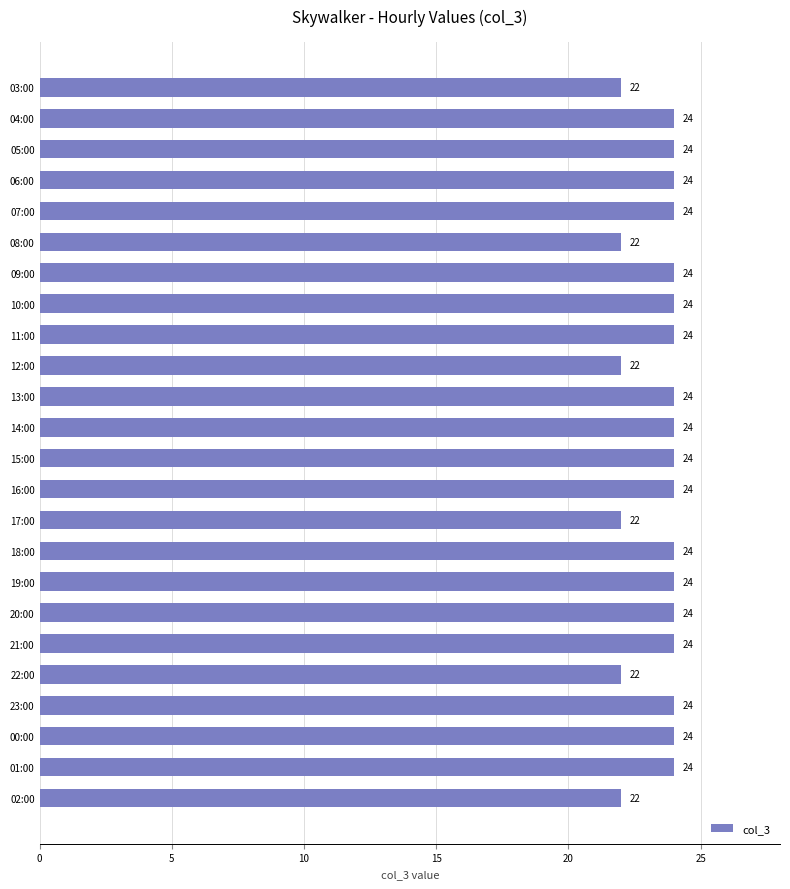

What is the value of the 14th bar from the top?

24